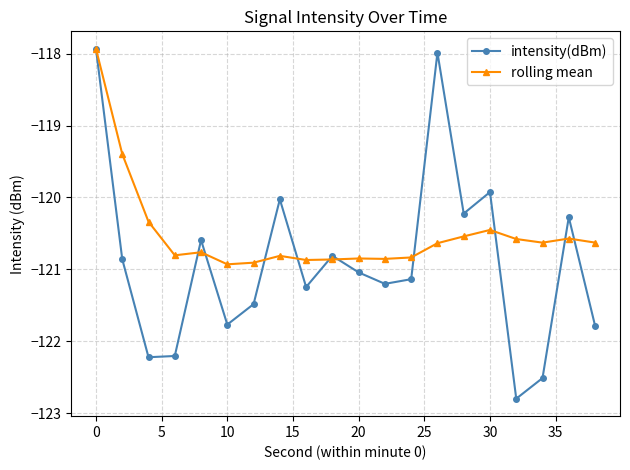

True or false: rolling mean and intensity(dBm) intersect in this chart.

True